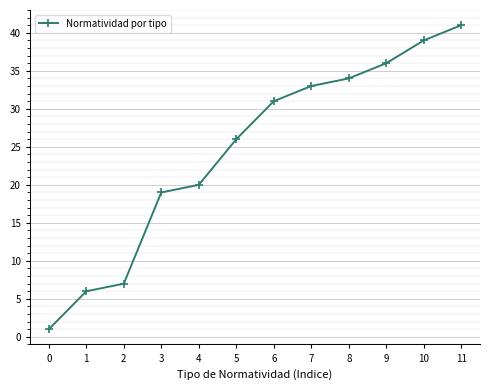

Reading left to right, what are all the values shown in this chart?

1	6	7	19	20	26	31	33	34	36	39	41